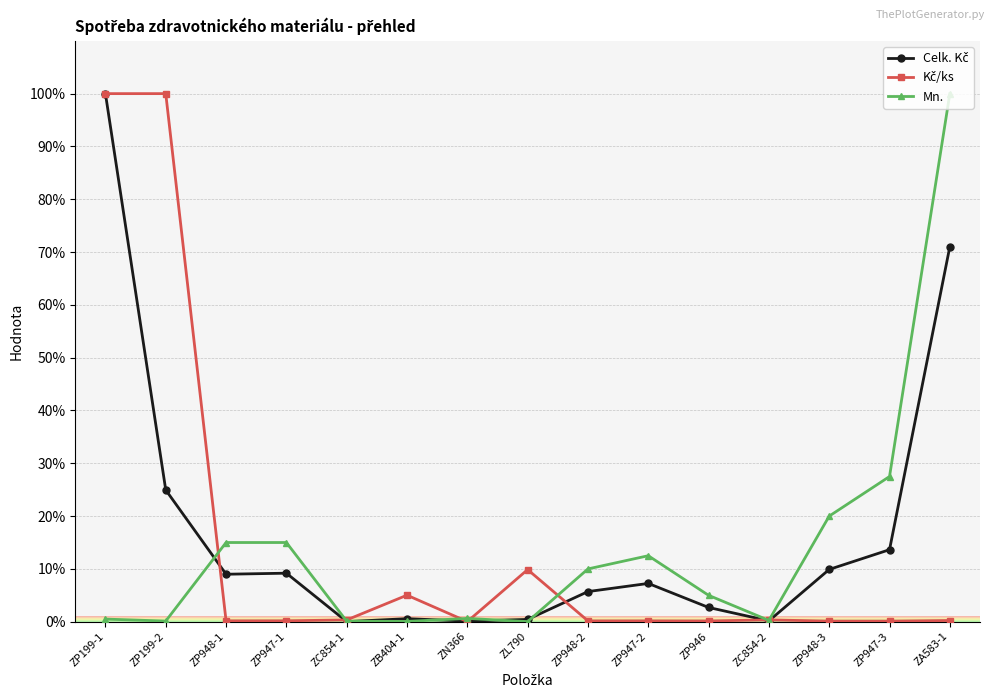

Count the number of categories in the chart.

15